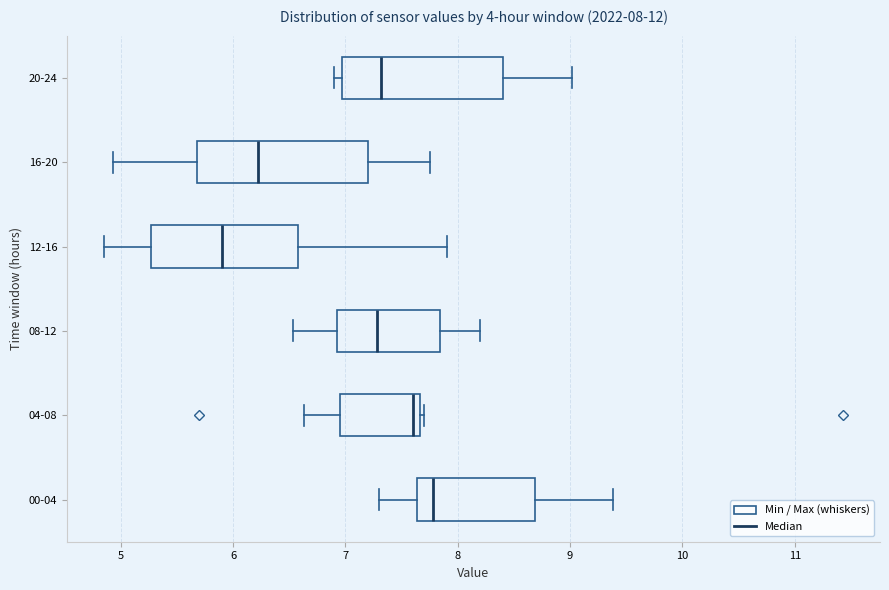

Which box's median line is the furthest to the left?

12-16